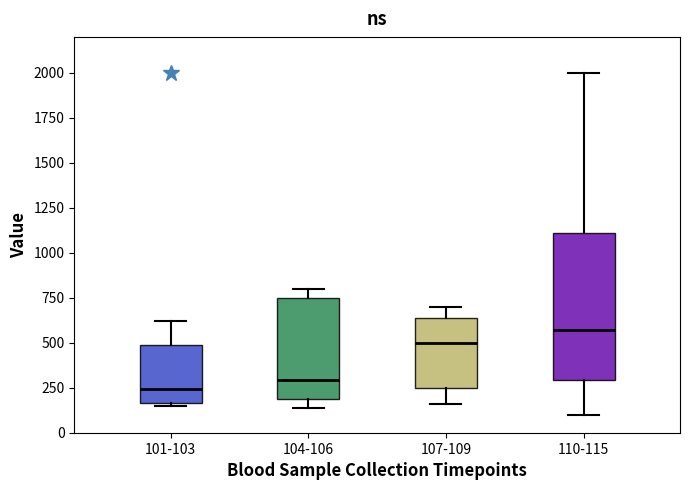

Which box has the lowest median line?

101-103